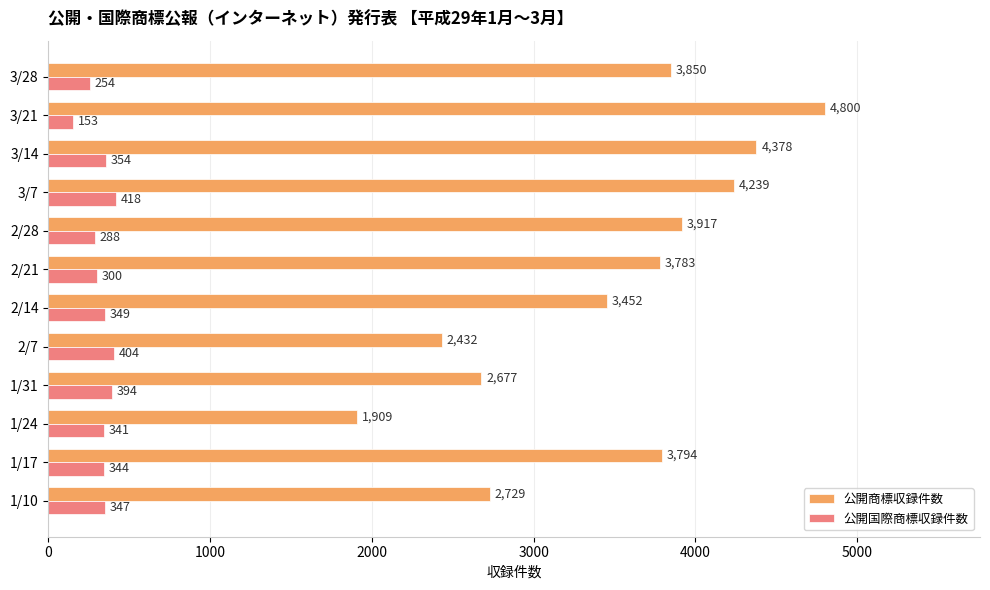

List the series in order of their overall mean, highest first.

公開商標収録件数, 公開国際商標収録件数